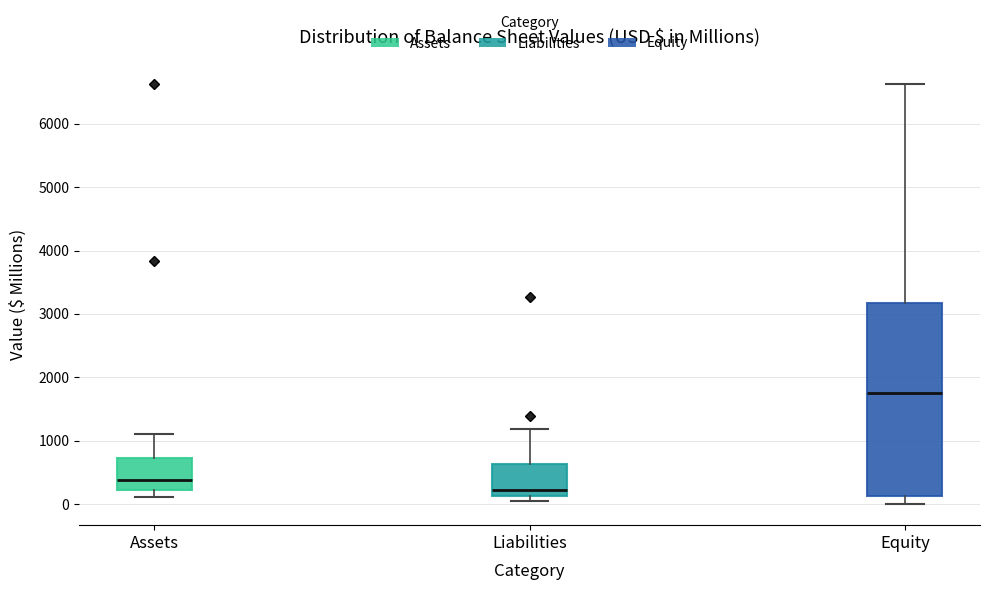

Reading left to right, read every box against the y-axis: the position of its median line, the range the box covers, and the ends of its whiskers. The values are not printed on the chart, so give them approximately, as read against the axis.

Assets: median 400, box 200 to 700, whiskers 100 to 1100
Liabilities: median 200, box 100 to 600, whiskers 100 (just below the box's lower edge) to 1200
Equity: median 1800, box 100 to 3200, whiskers 0 to 6600